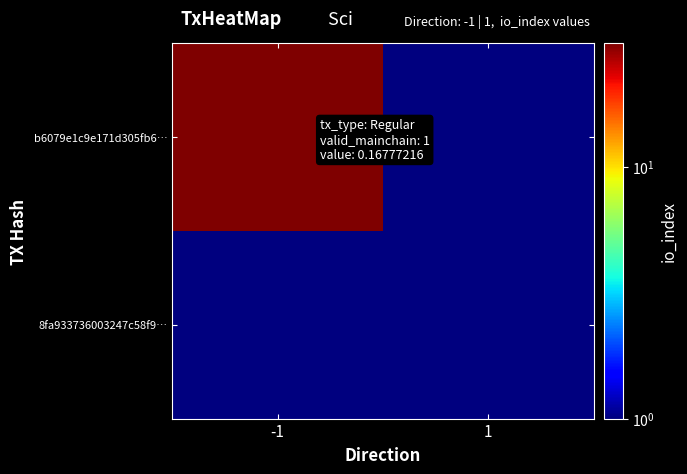

What is the difference between the highest and lowest values at -1?

30.5